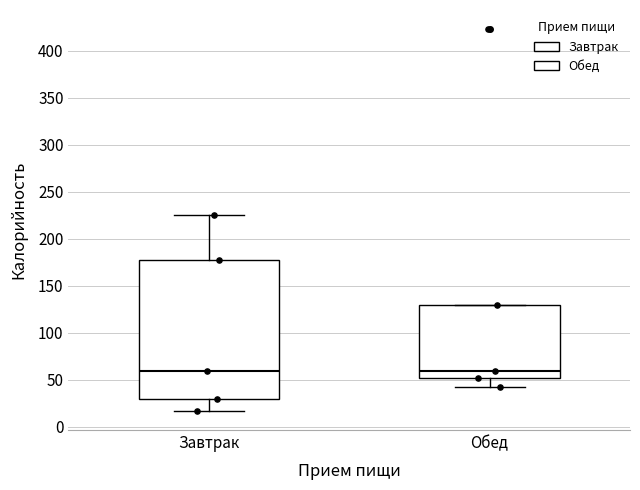

Where is the lower edge of the box for Обед on the y-axis? The values are not printed on the chart, so give them approximately, as read against the axis.

50